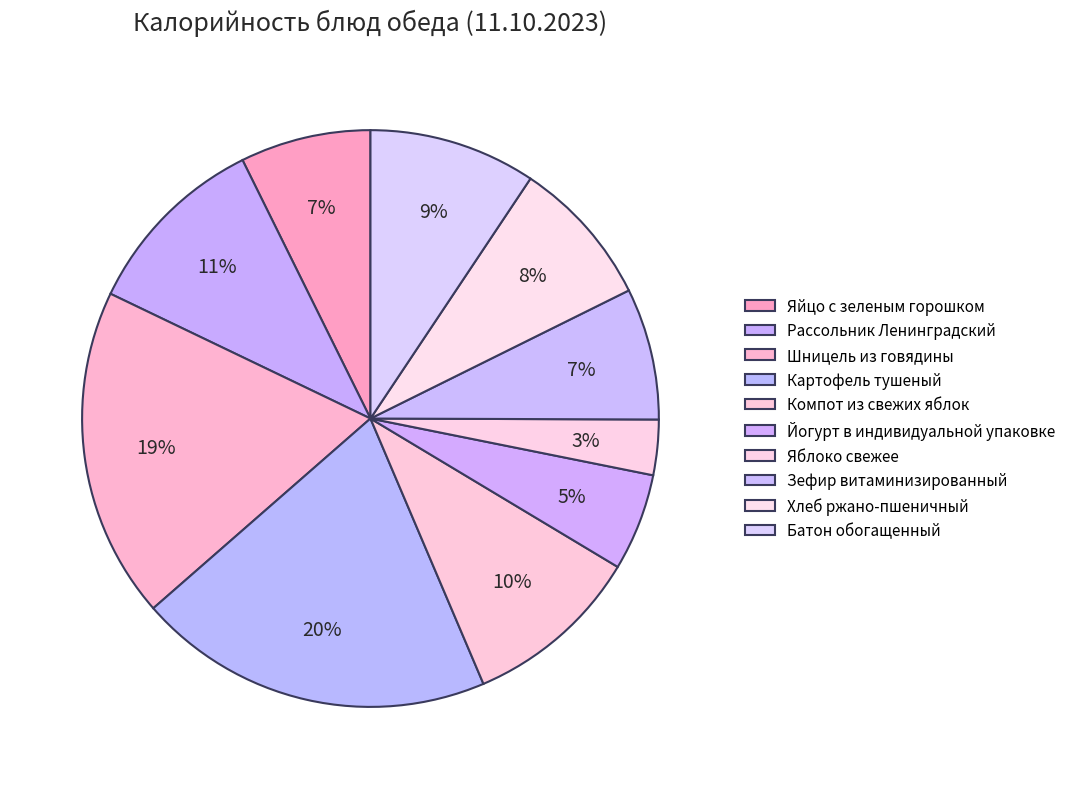

How many segments does this pie chart have?

10